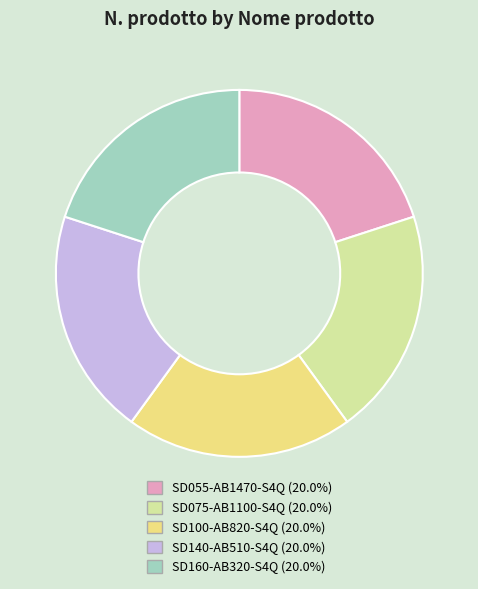

Is there a majority slice in this chart?

No